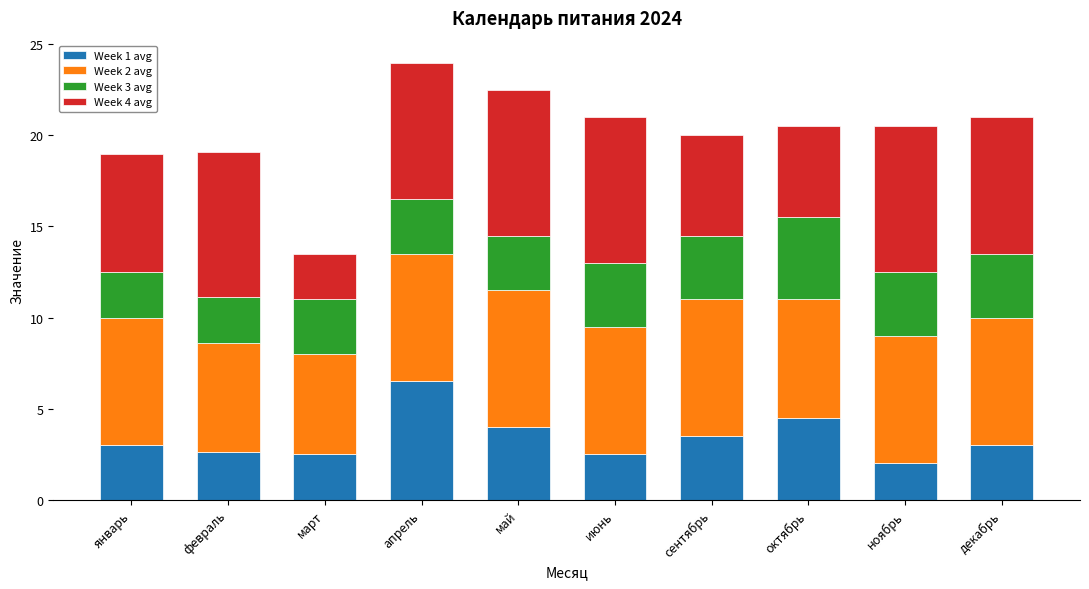

What is the total value across all series at ноябрь?

20.5